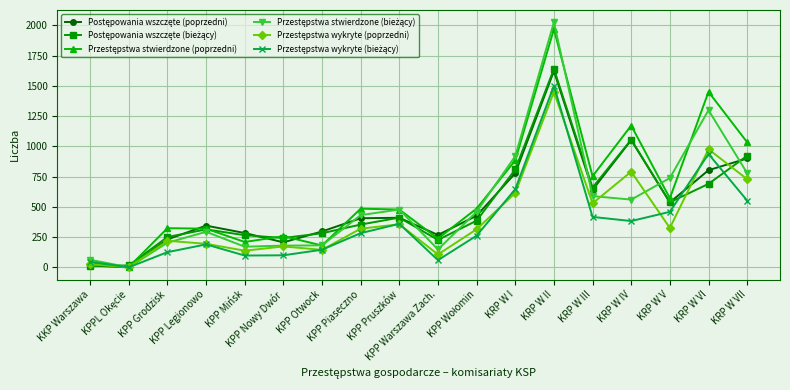

What is the greatest value displayed?

2025